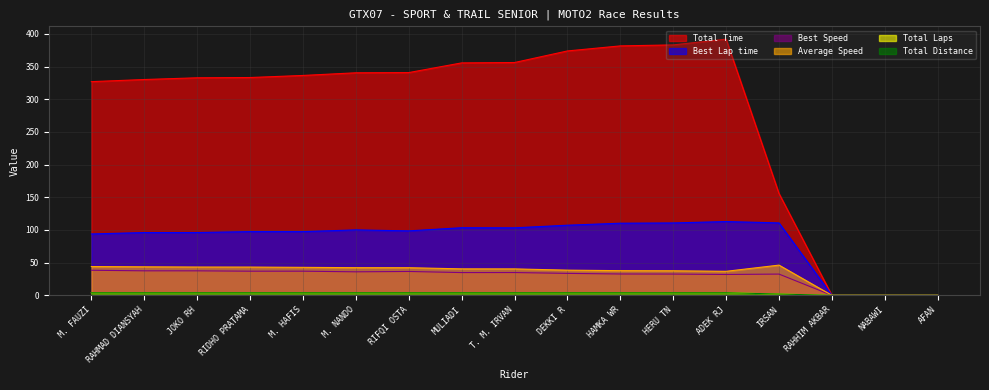

What is the highest value of the Average Speed series?

46.2